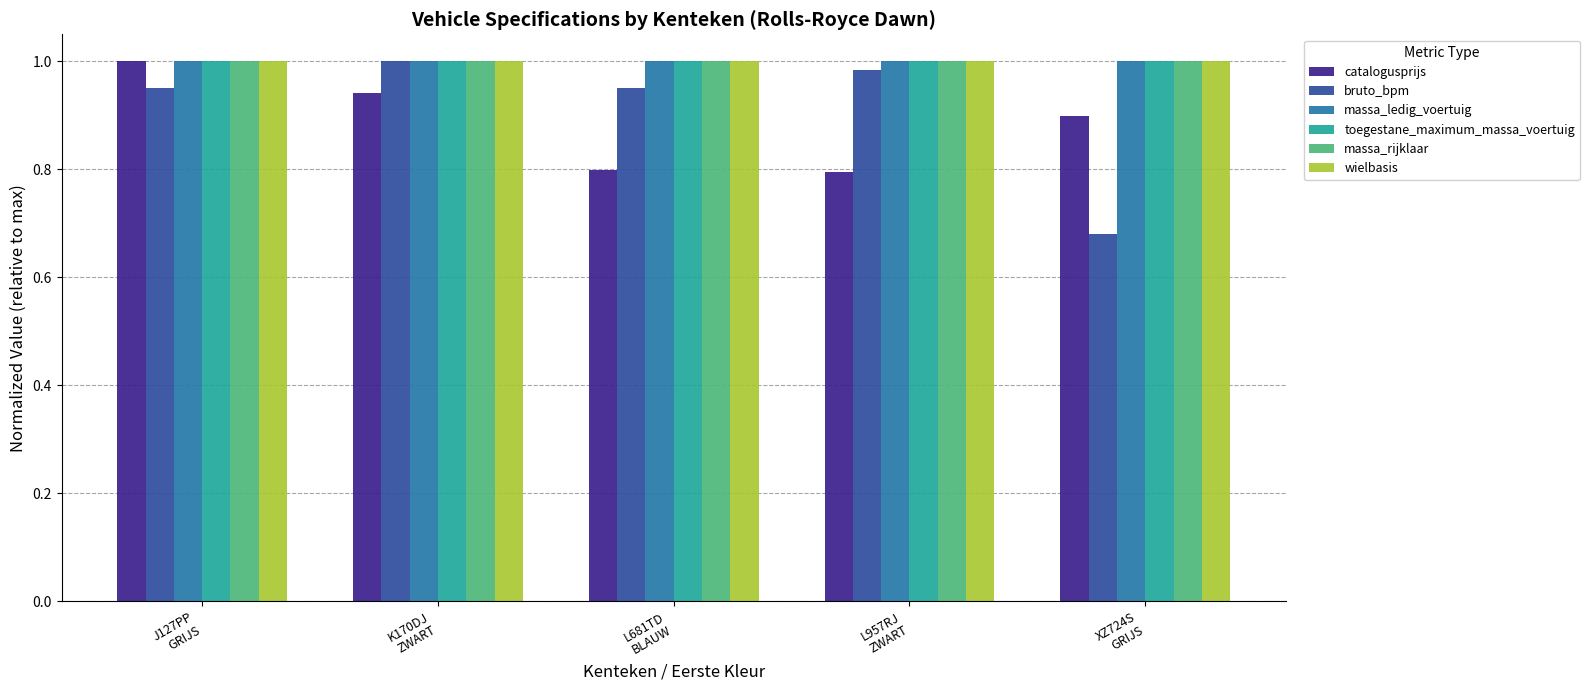

Which series has the largest range (max minus min)?

bruto_bpm